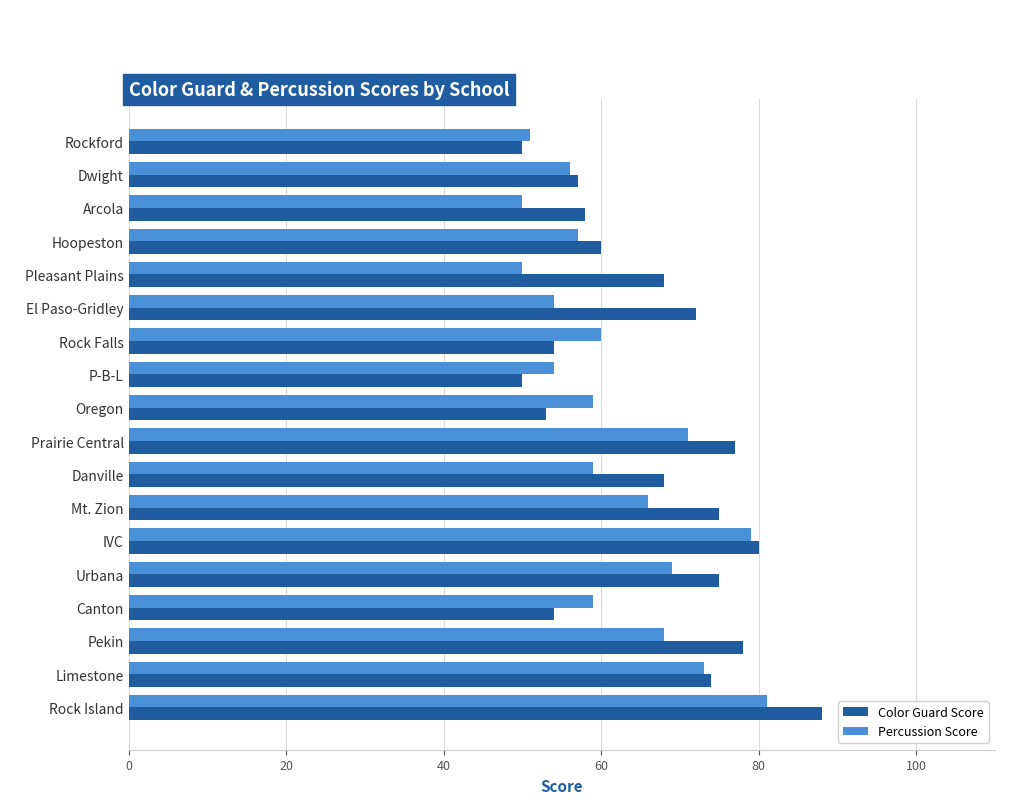

What is the difference between the maximum and minimum values in the Color Guard Score series?

38